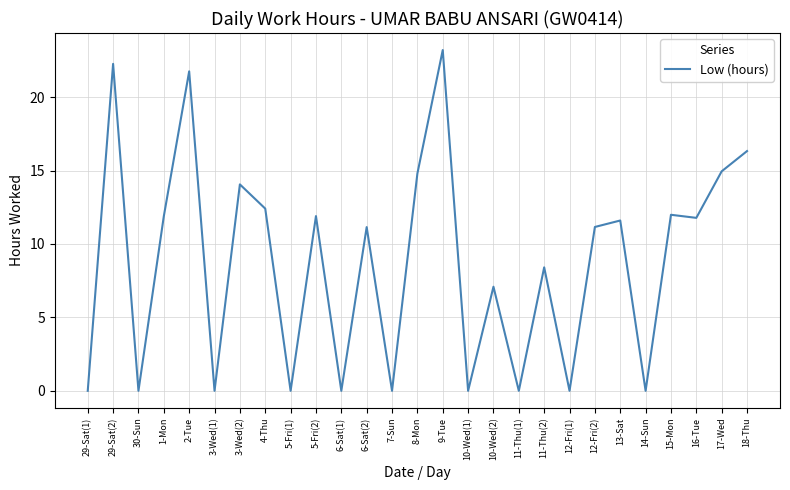

How many interior local valleys (lower than both neighbors) does the data have?

10